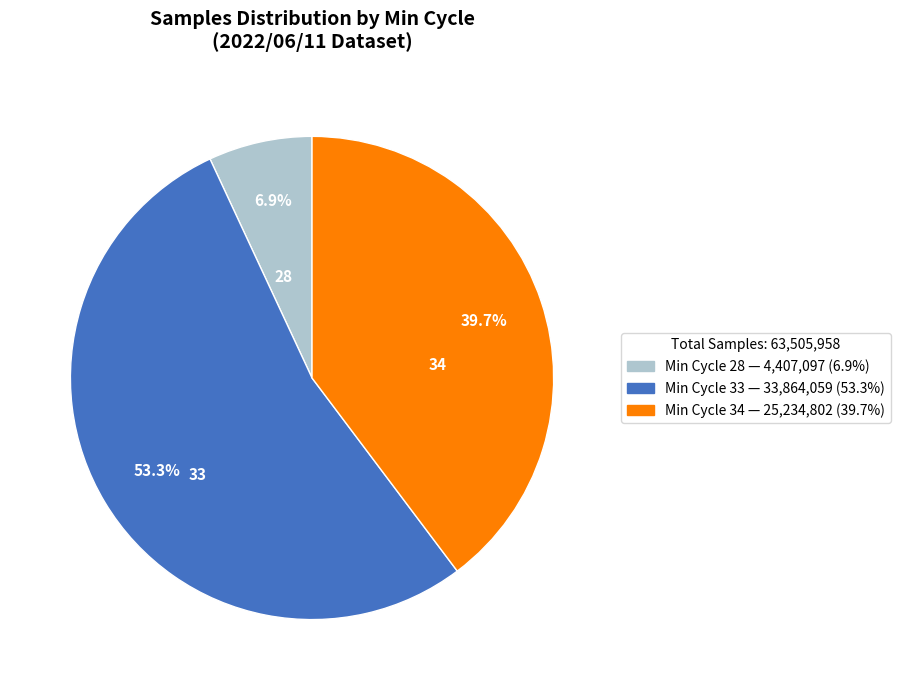

Does any single category account for the majority?

Yes